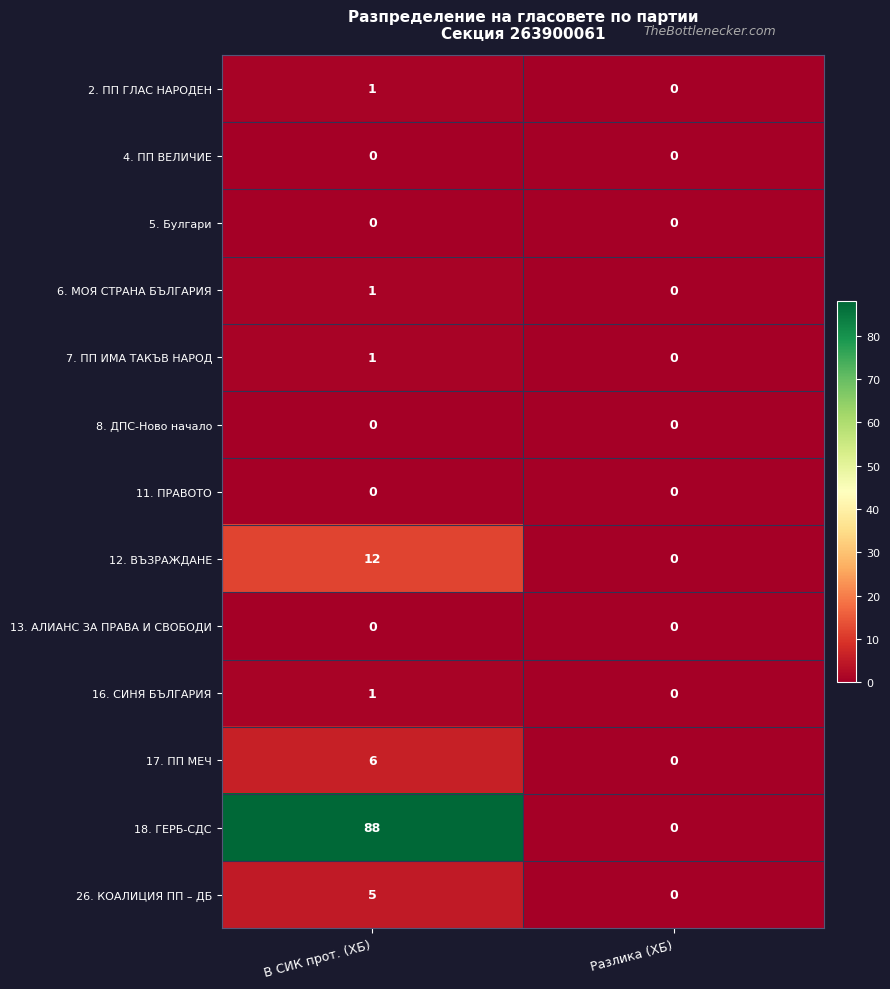

Which label corresponds to the largest value in the chart?

В СИК прот. (ХБ)